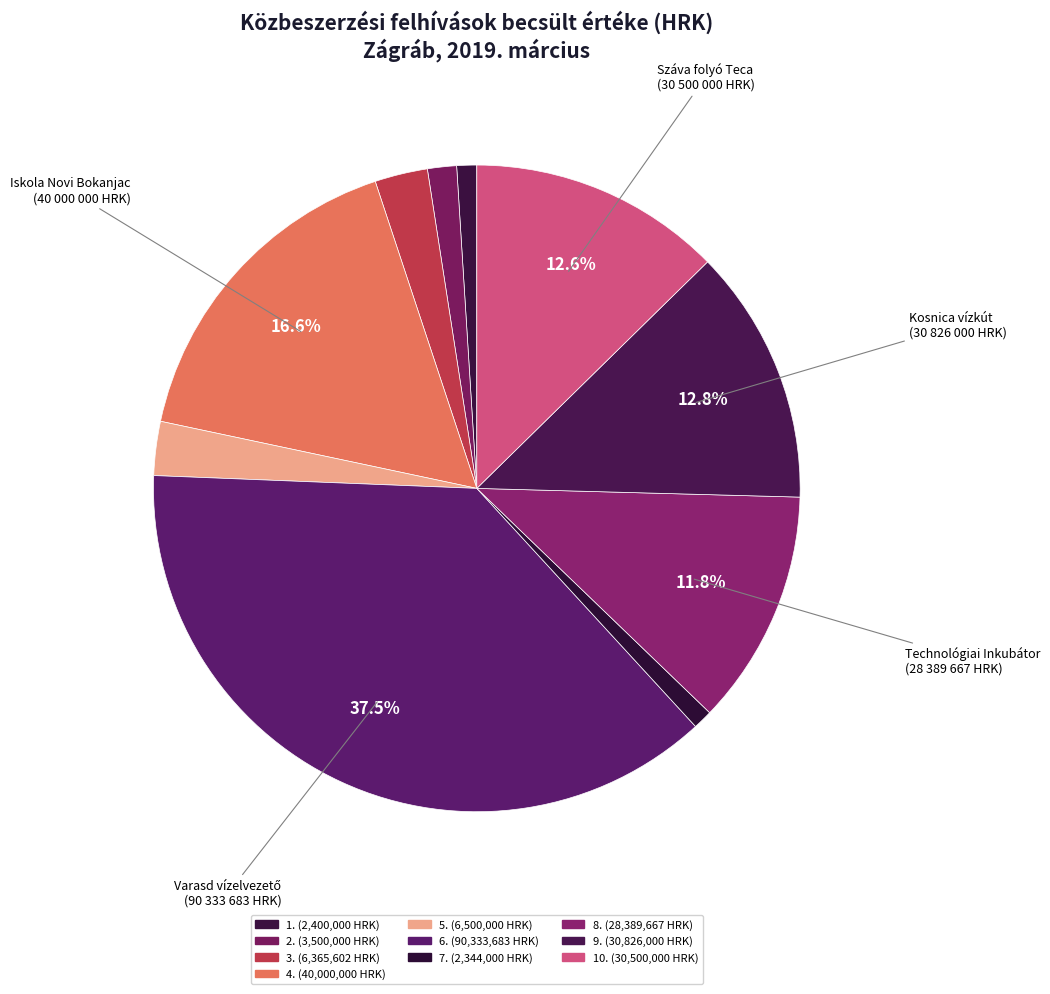

Count the number of slices in the pie.

10